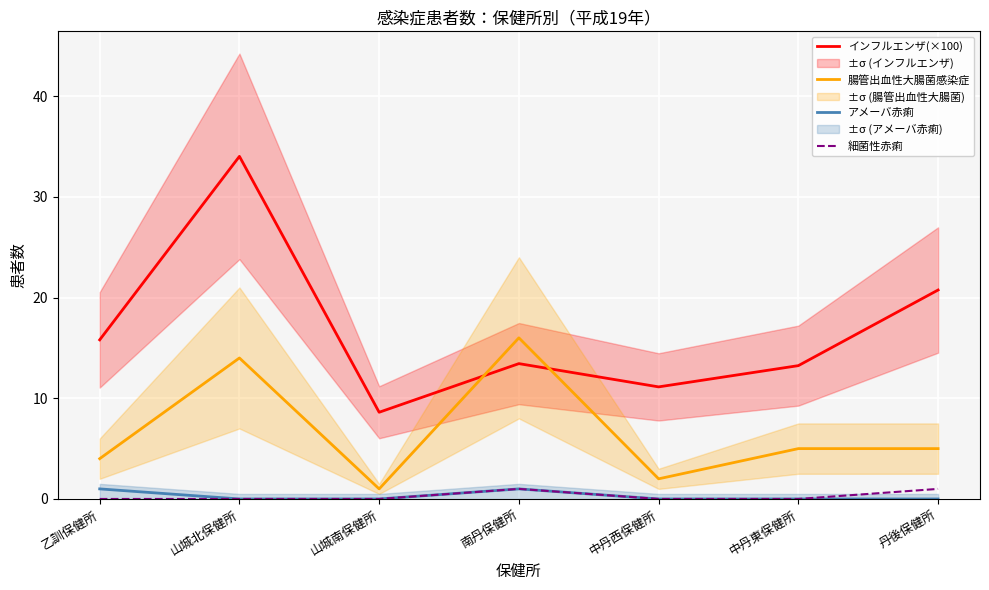

What is the spread (max minus min) of values at 丹後保健所?

20.8